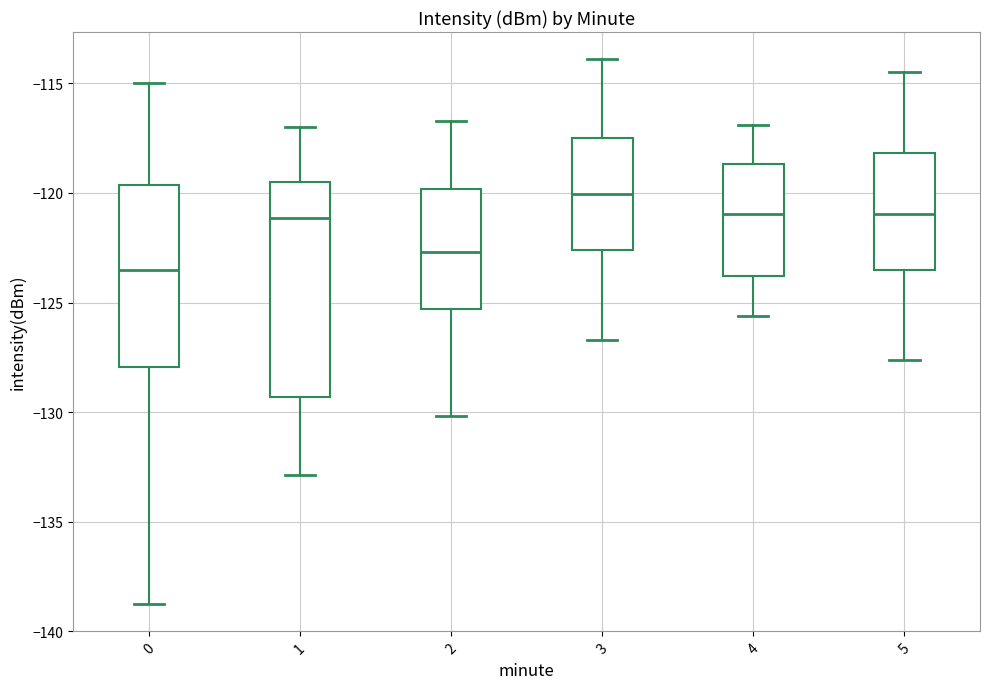

Which box has the highest median line?

3